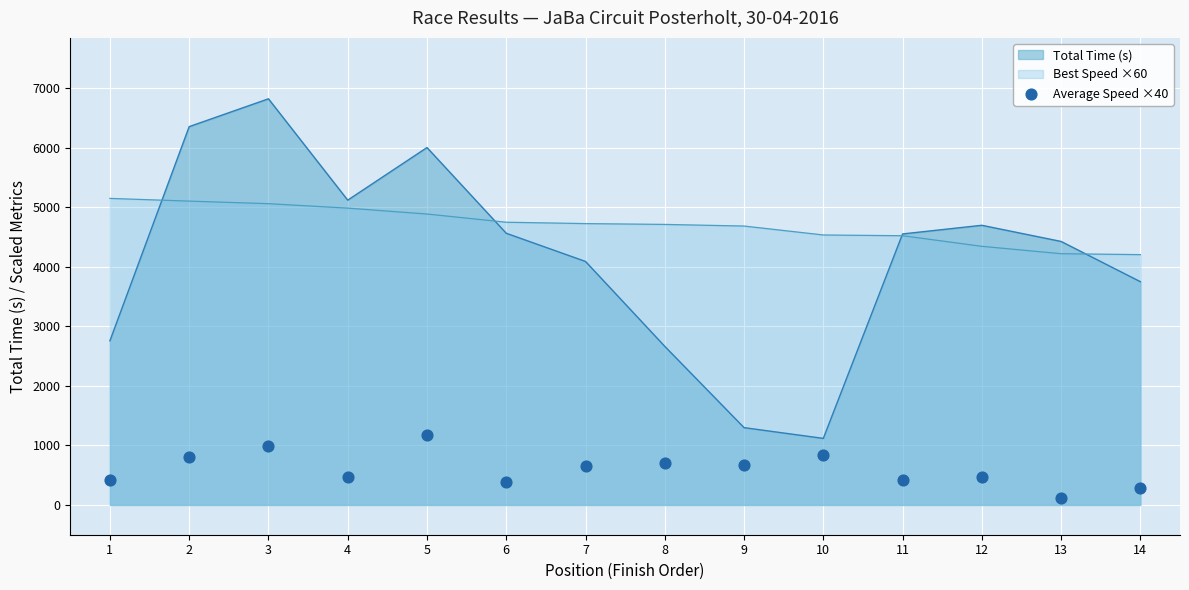

The value of Total Time (s) at 5 is 6005.0. True or false?

True